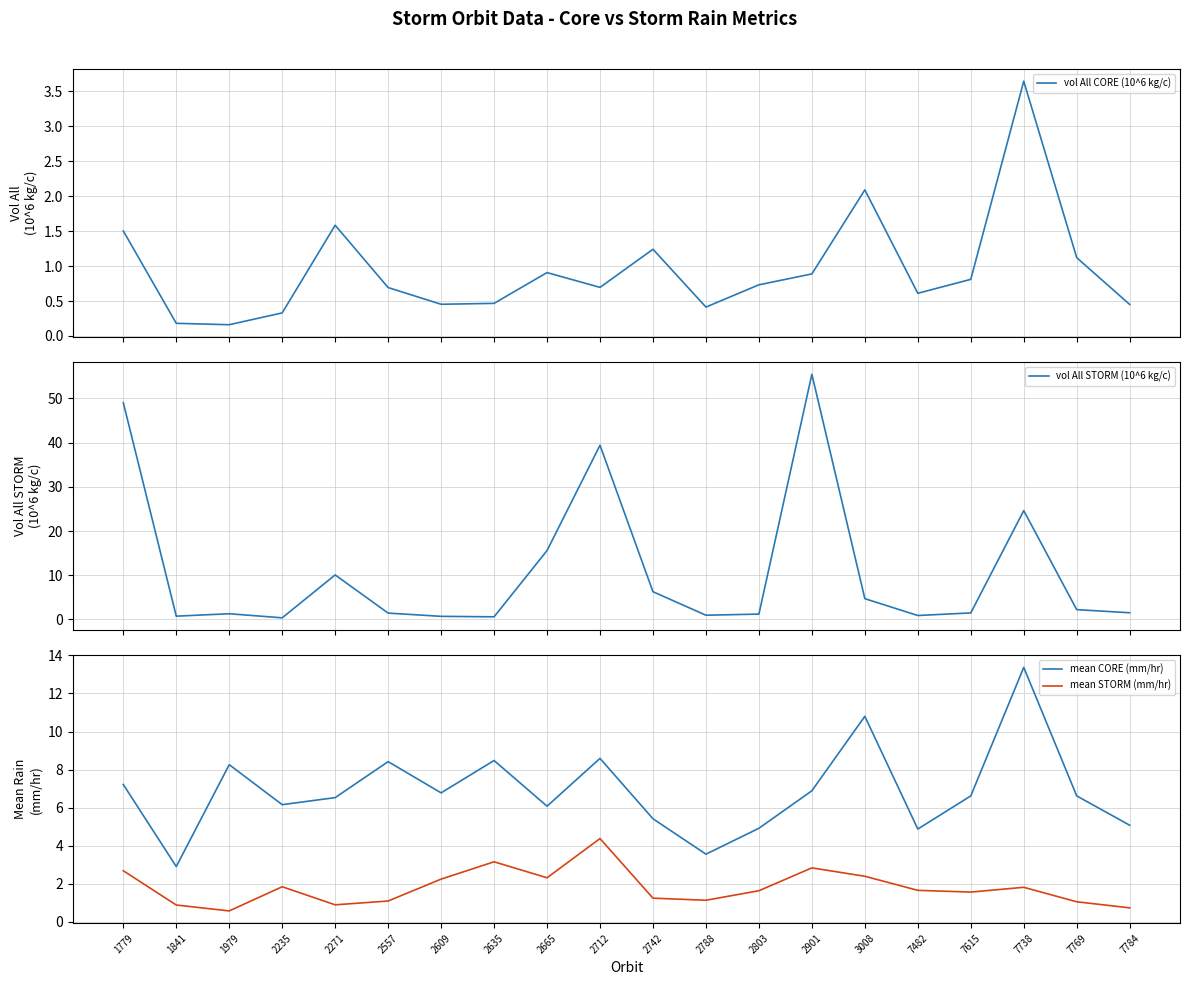

What is the difference between the highest and lowest values at 2635?

8.0